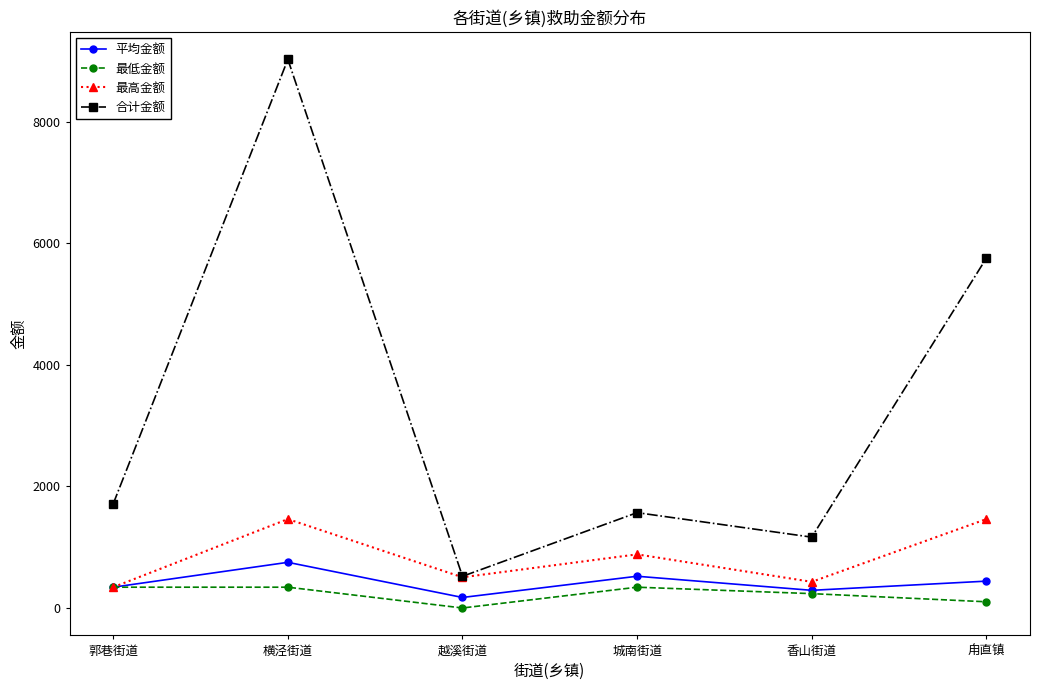

Rank the series by their maximum value, from highest to lowest.

合计金额, 最高金额, 平均金额, 最低金额